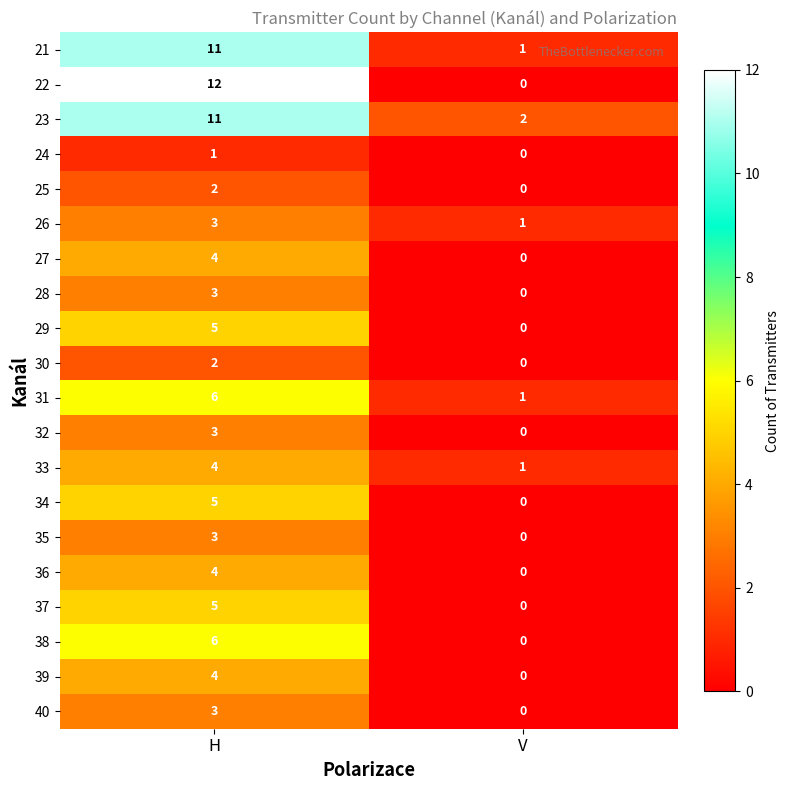

At which category is the sum across all series the highest?

H